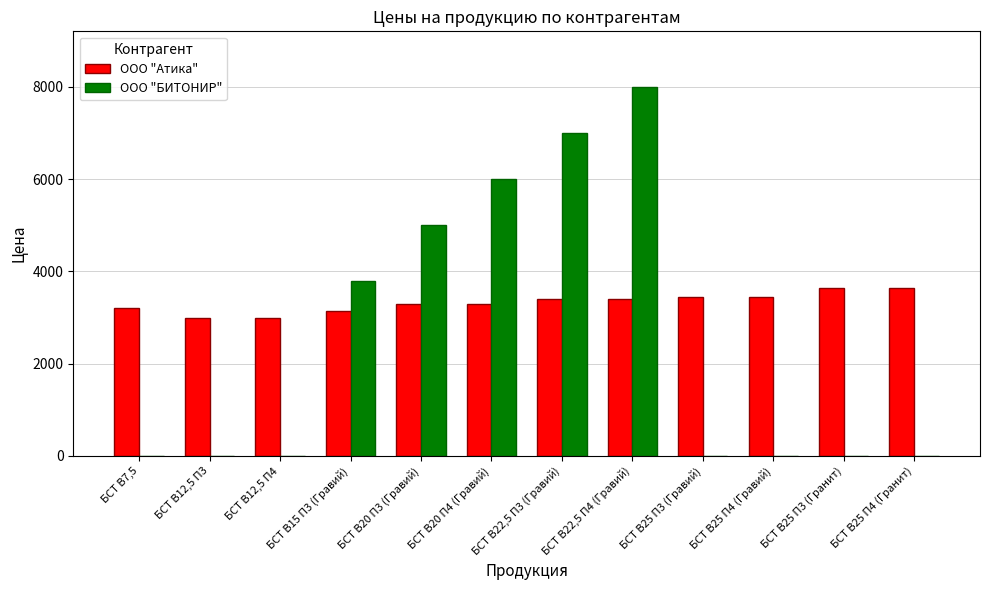

At which category is the sum across all series the highest?

БСТ В22,5 П4 (Гравий)